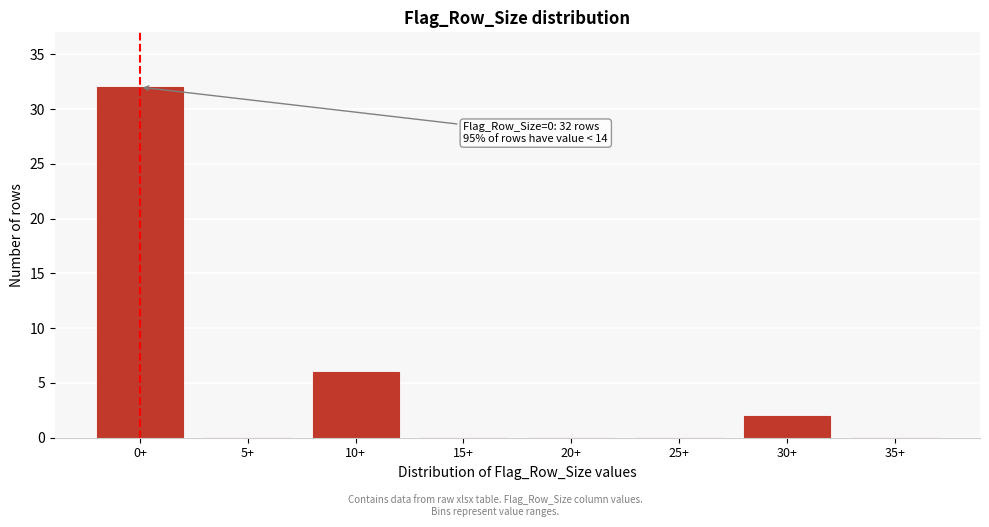

Reading left to right, transcribe all the data shown in this chart.

0+=32	5+=0	10+=6	15+=0	20+=0	25+=0	30+=2	35+=0